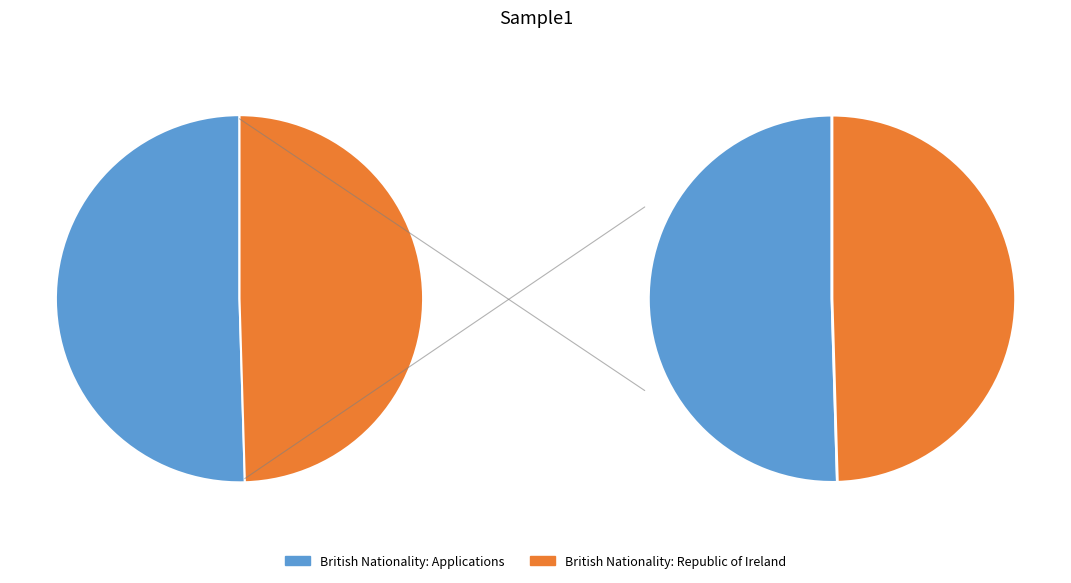

Which has a higher value, British Nationality: Applications (242859) or British Nationality: Republic of Ireland (238370)?

British Nationality: Applications (242859)